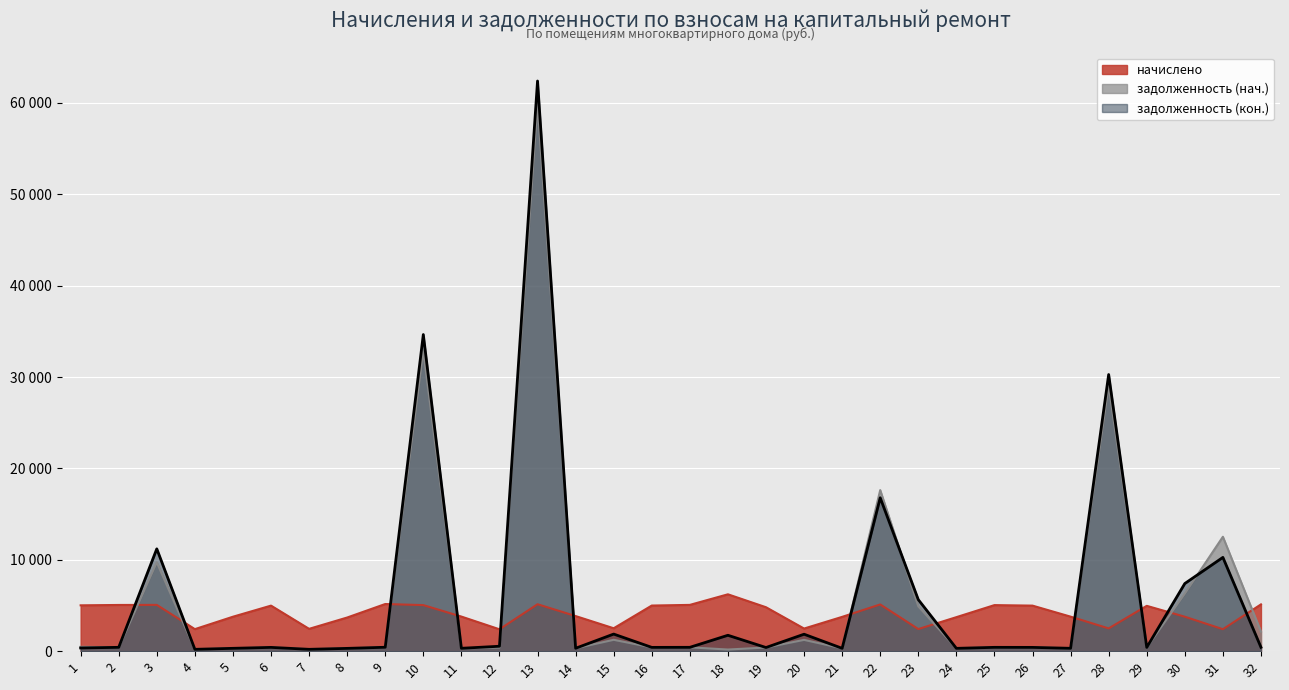

Which has a higher value, 27 or 4?

27